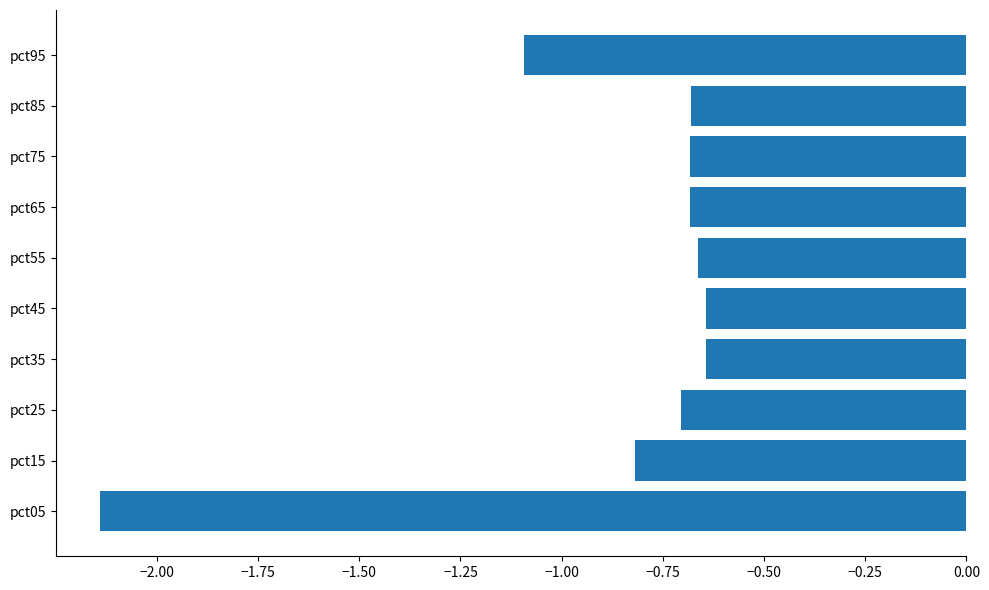

Is it true that the value at pct45 is -0.3?

False